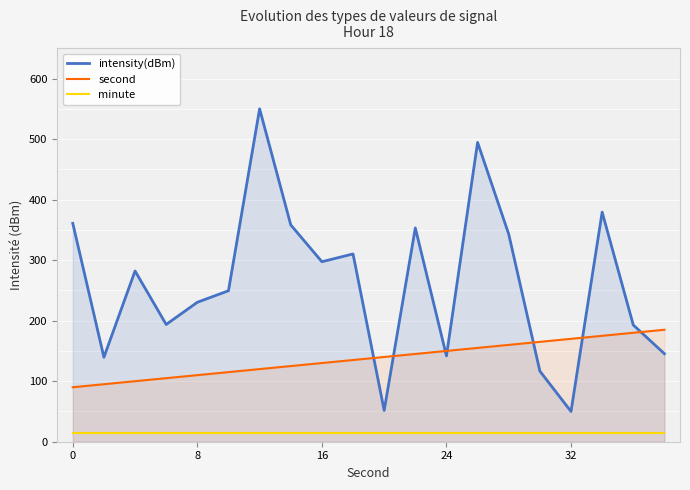

Which series has the largest total across all categories?

intensity(dBm)